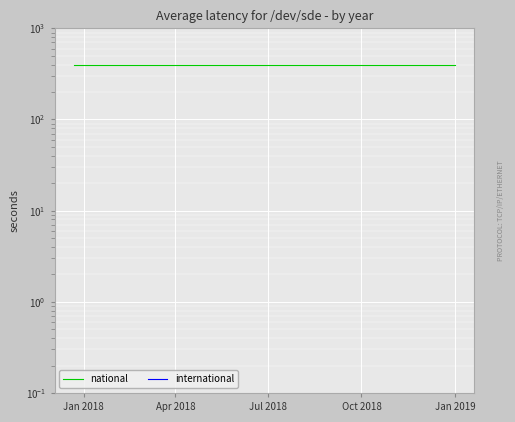

Is the value of national at Apr 2018 greater than the value of international at Jan 2019?

Yes